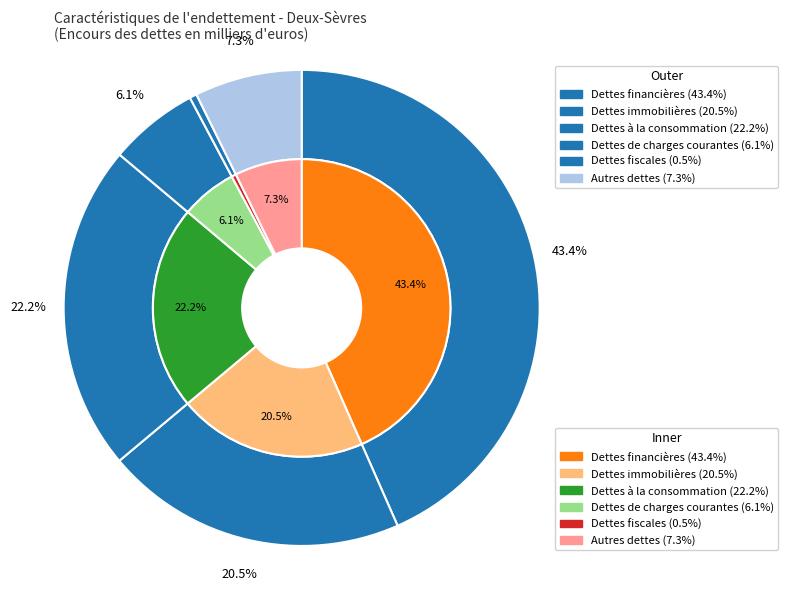

Which slice is the largest?

Dettes financières